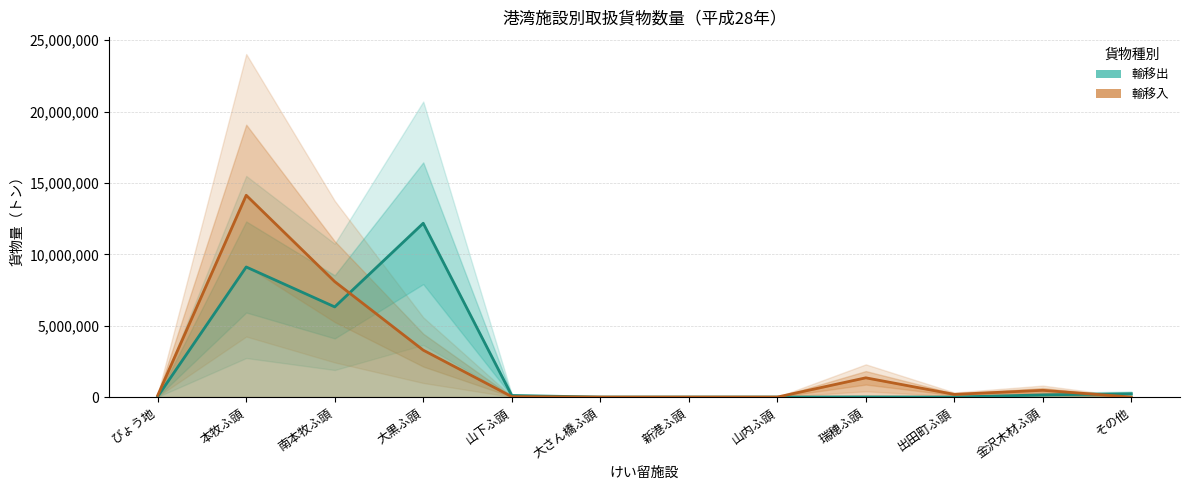

What is the approximate value of 輸移入 at 金沢木材ふ頭?

472585